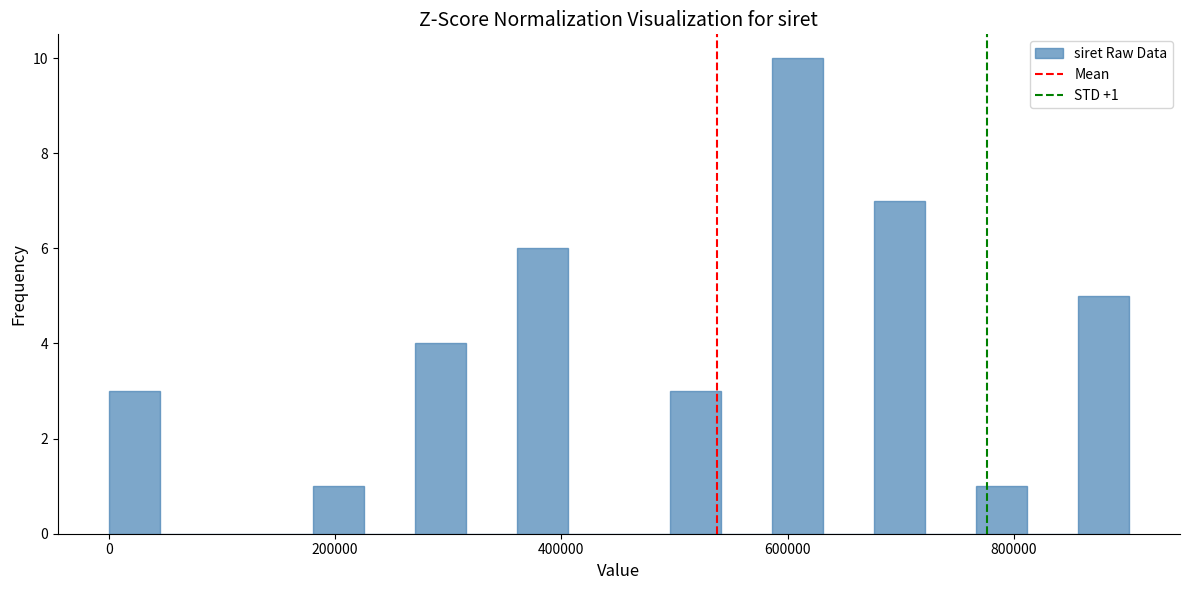

Read against the x-axis, roughly where is the centre of the tallest bar?

600000